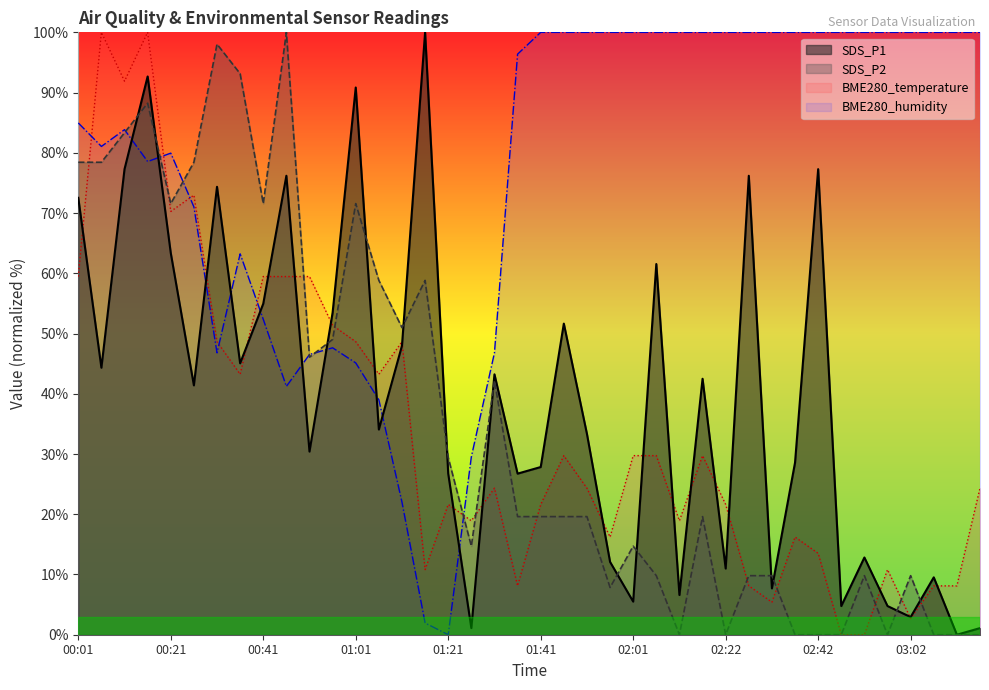

Reading left to right, what are all the values shown in this chart?

BME280_temperature: 59.5	100.0	91.9	100.0	70.3	73.0	48.6	43.2	59.5	59.5	59.5	51.4	48.6	43.2	48.6	10.8	21.6	18.9	24.3	8.1	21.6	29.7	24.3	16.2	29.7	29.7	18.9	29.7	21.6	8.1	5.4	16.2	13.5	0.0	0.0	10.8	2.7	8.1	8.1	24.3
BME280_humidity: 85.0	81.1	83.8	78.6	79.9	71.0	46.8	63.2	52.4	41.2	46.5	47.6	45.1	39.0	22.0	1.9	0.0	29.5	46.8	96.4	100.0	100.0	100.0	100.0	100.0	100.0	100.0	100.0	100.0	100.0	100.0	100.0	100.0	100.0	100.0	100.0	100.0	100.0	100.0	100.0
SDS_P1: 72.5	44.3	77.3	92.7	63.4	41.4	74.4	45.1	54.9	76.2	30.4	53.5	90.8	34.1	48.0	100.0	26.7	1.1	43.2	26.7	27.8	51.6	33.3	12.1	5.5	61.5	6.6	42.5	11.0	76.2	7.7	28.6	77.3	4.8	12.8	4.8	2.9	9.5	0.0	1.1
SDS_P2: 78.4	78.4	83.3	88.2	71.6	78.4	98.0	93.1	71.6	100.0	46.1	49.0	71.6	58.8	51.0	58.8	29.4	14.7	42.2	19.6	19.6	19.6	19.6	7.8	14.7	9.8	0.0	19.6	0.0	9.8	9.8	0.0	0.0	0.0	9.8	0.0	9.8	0.0	0.0	0.0